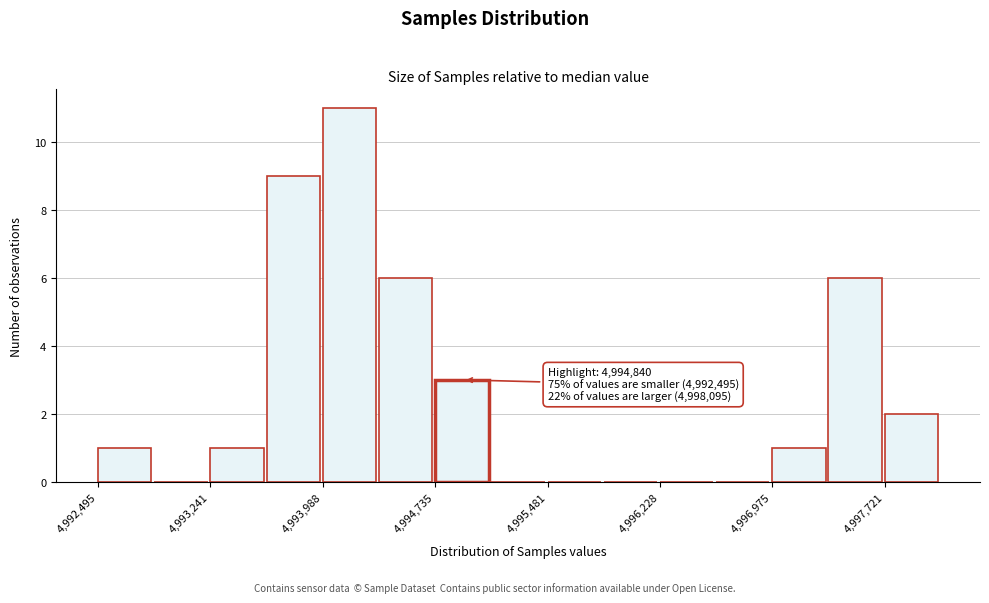

Read against the x-axis, roughly where is the centre of the tallest bar?

4994200